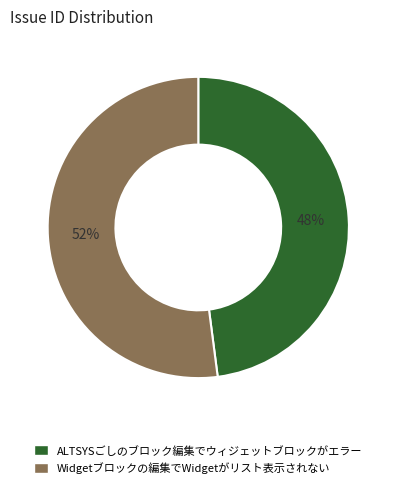

The Widgetブロックの編集でWidgetがリスト表示されない slice represents 52% of the pie. True or false?

True